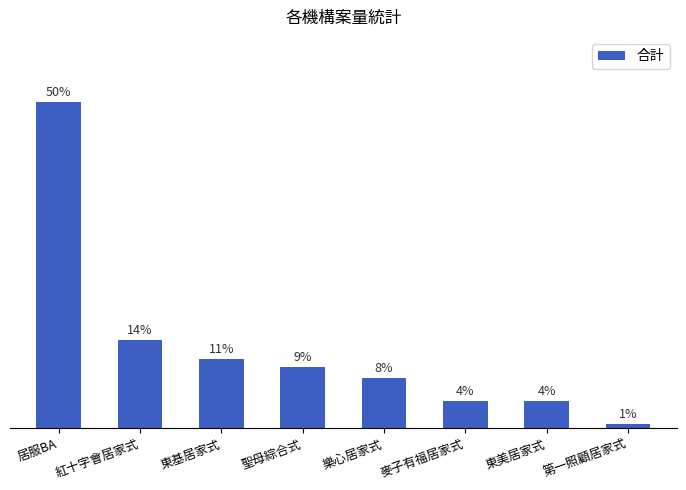

What is the difference between the second highest and minimum values?

12.9